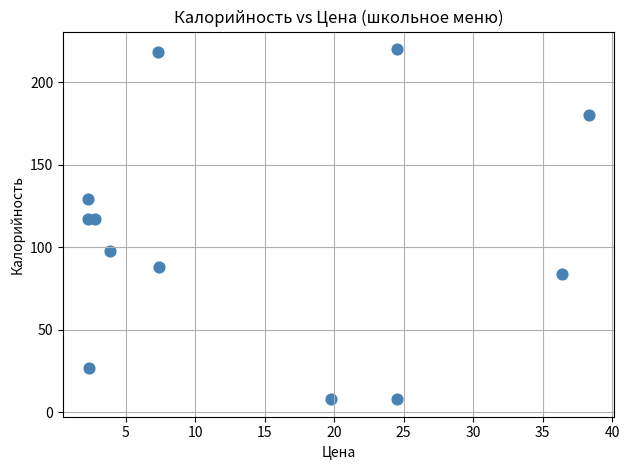

What is the average X value?

14.3